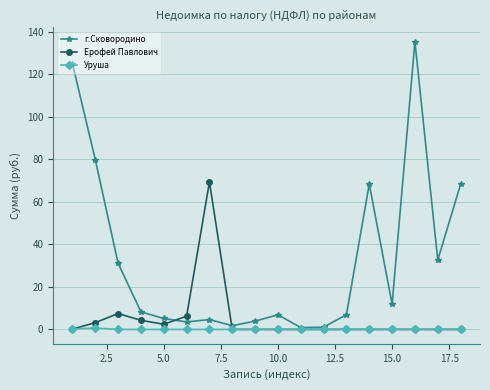

Rank the series by their maximum value, from lowest to highest.

Уруша, Ерофей Павлович, г.Сковородино